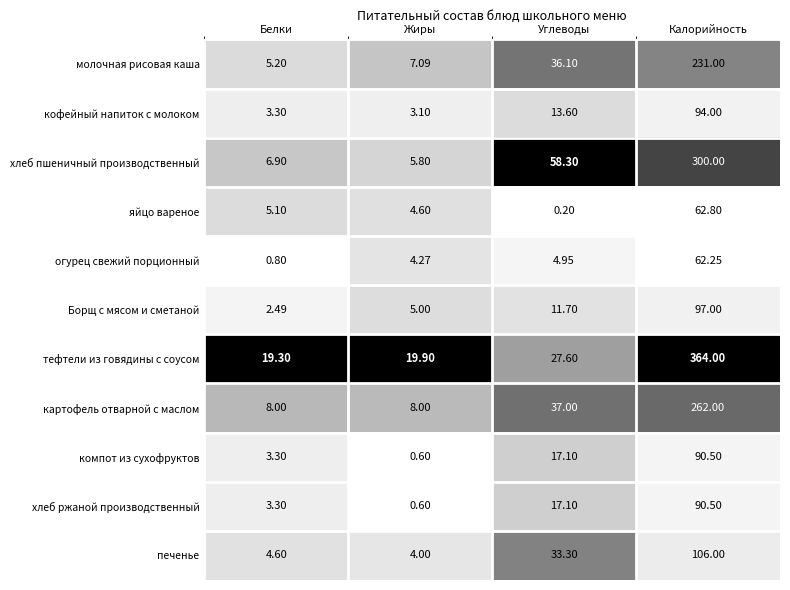

Which series has the largest range (max minus min)?

тефтели из говядины с соусом